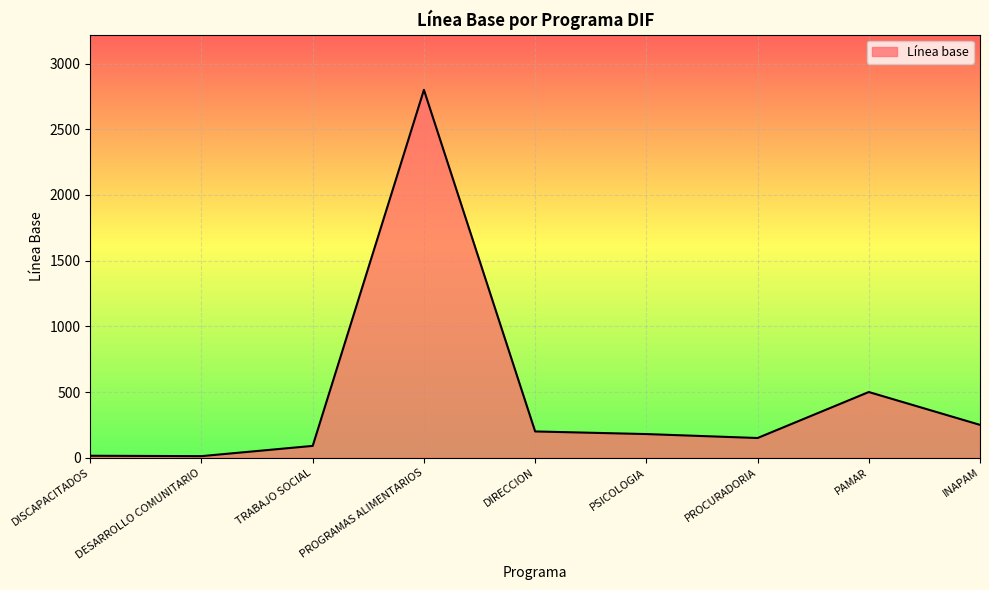

At which category does the data reach its first local peak?

PROGRAMAS ALIMENTARIOS